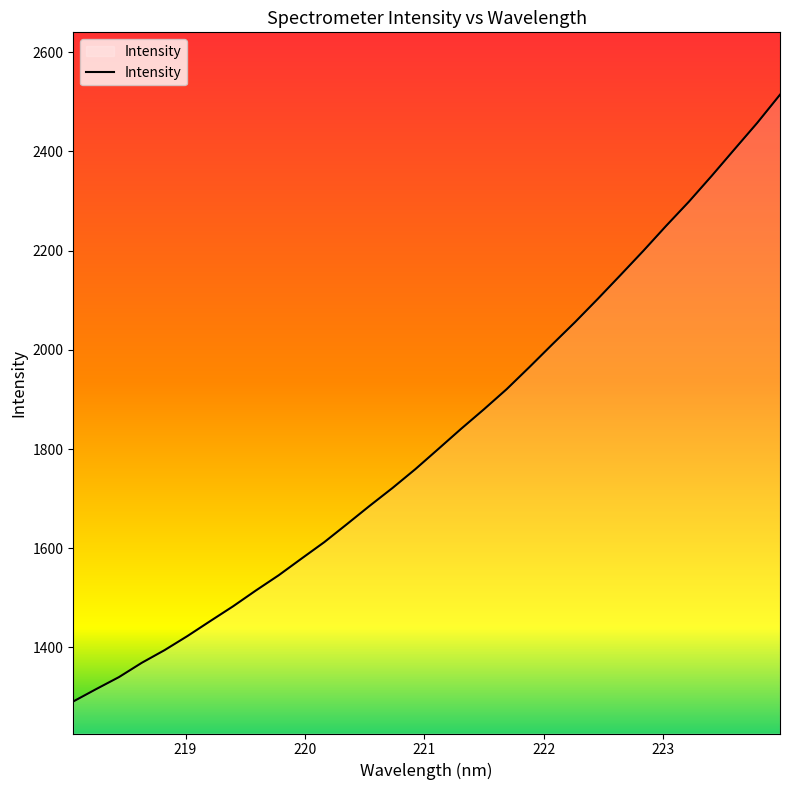

How many values are below 1800?

16